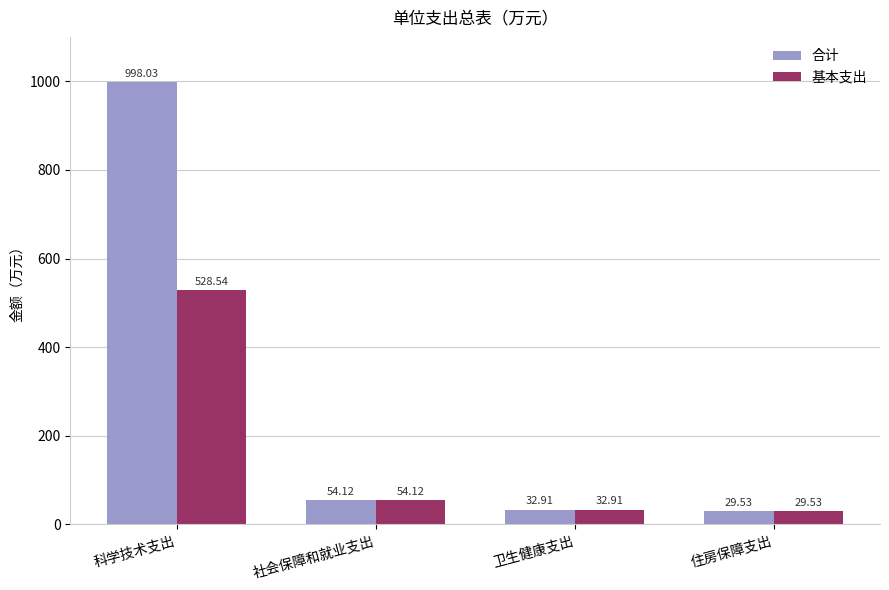

How many values in the 基本支出 series exceed 54?

2